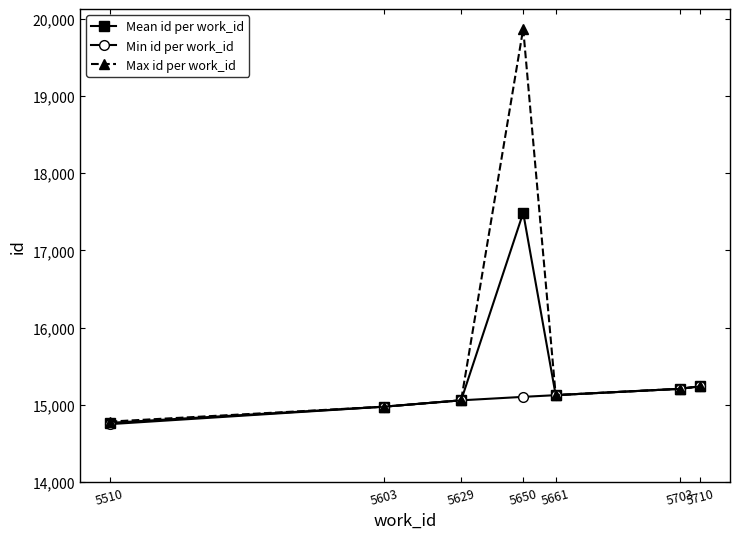

Which category has the lowest value across all series?

5510